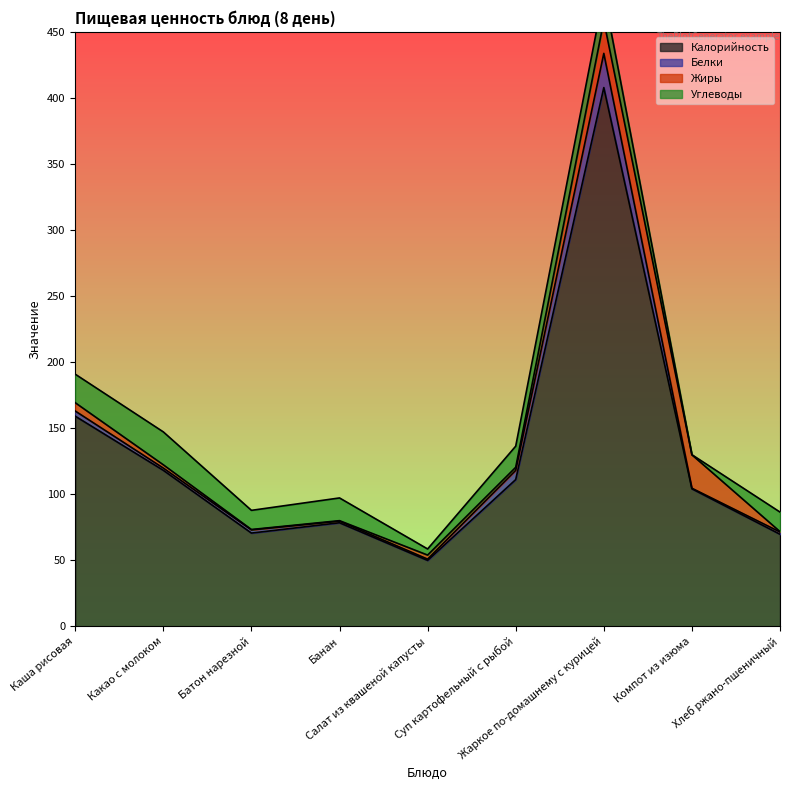

How many data points does each series have?

9